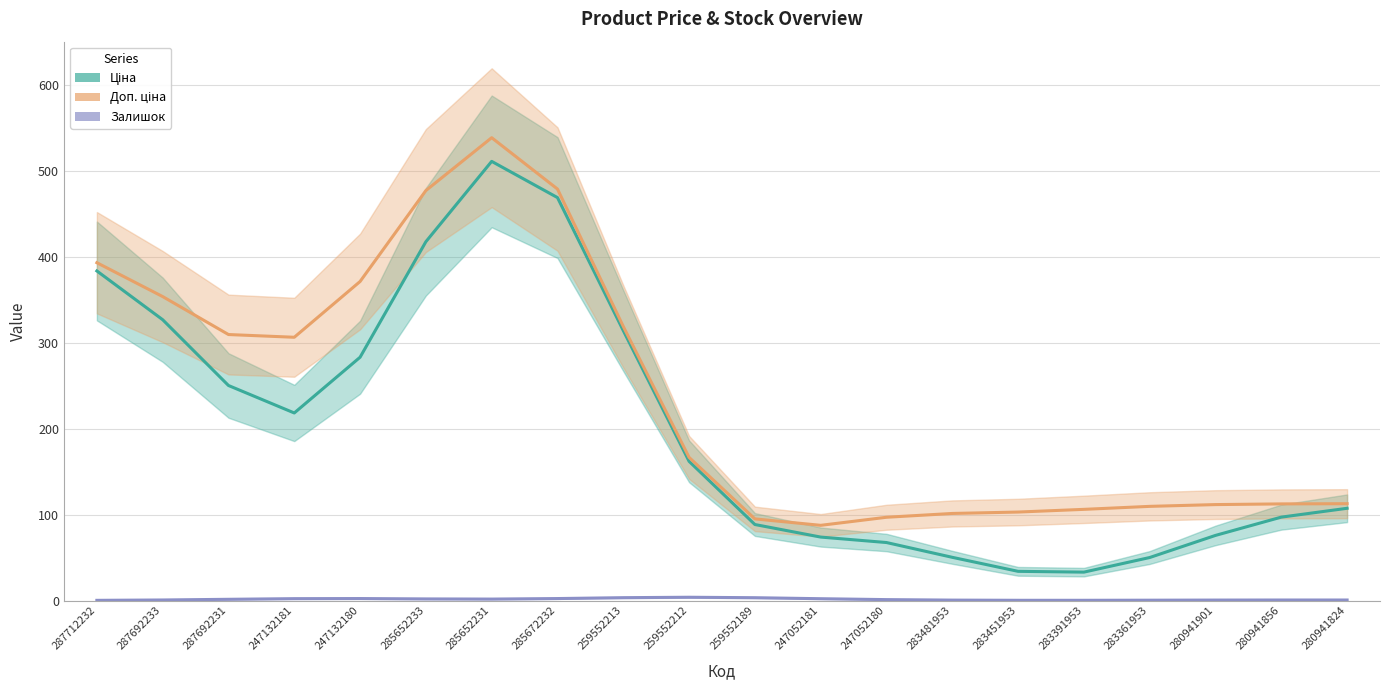

At which label is Доп. ціна closest to 312?

287692231